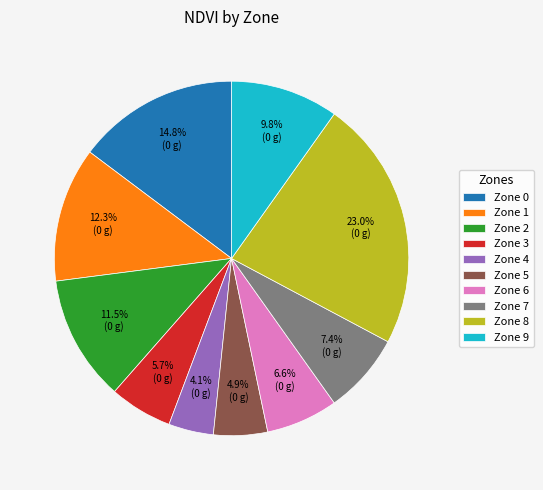

What is the total percentage of Zone 1 and Zone 6?

18.9%